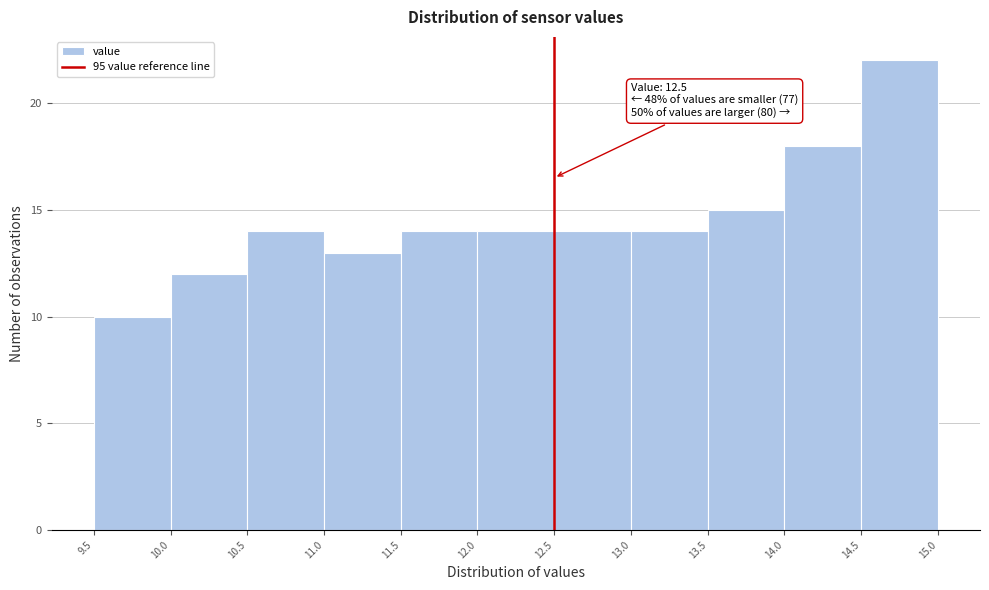

Which range on the x-axis has the tallest bar?

14.5 to 15.0